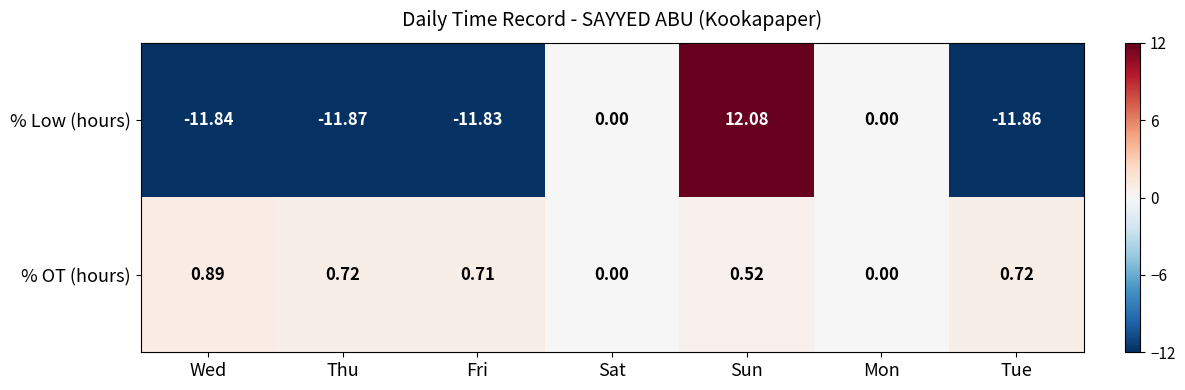

At which category is the sum across all series the highest?

Sun